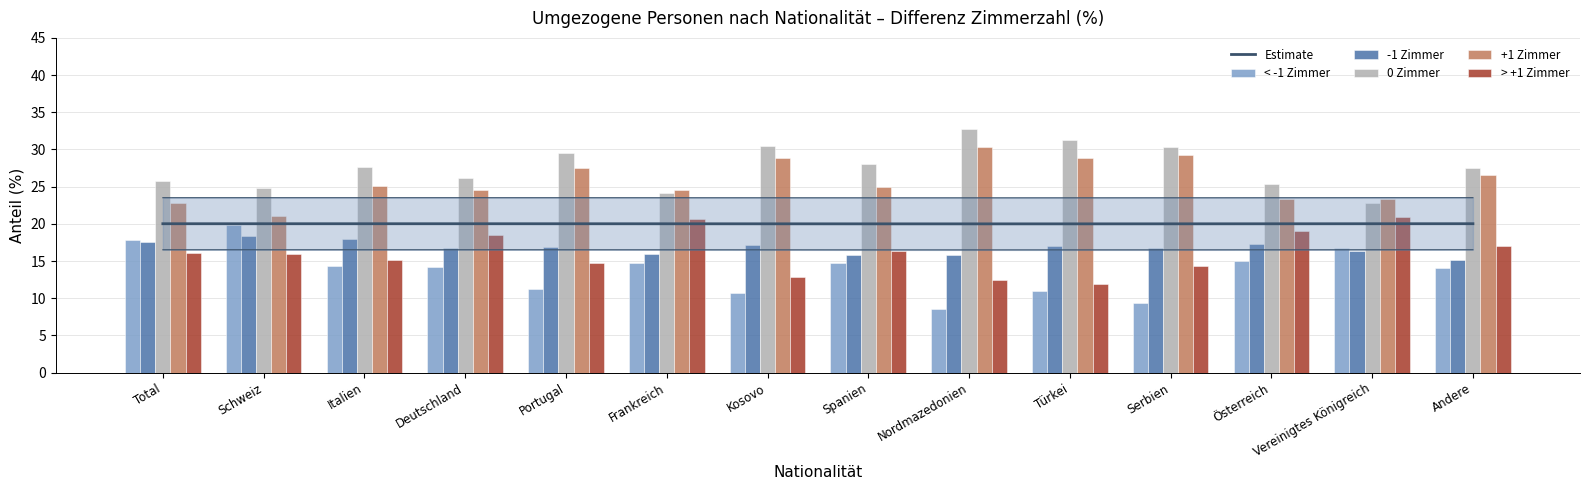

At which label does +1 Zimmer reach its minimum?

Schweiz